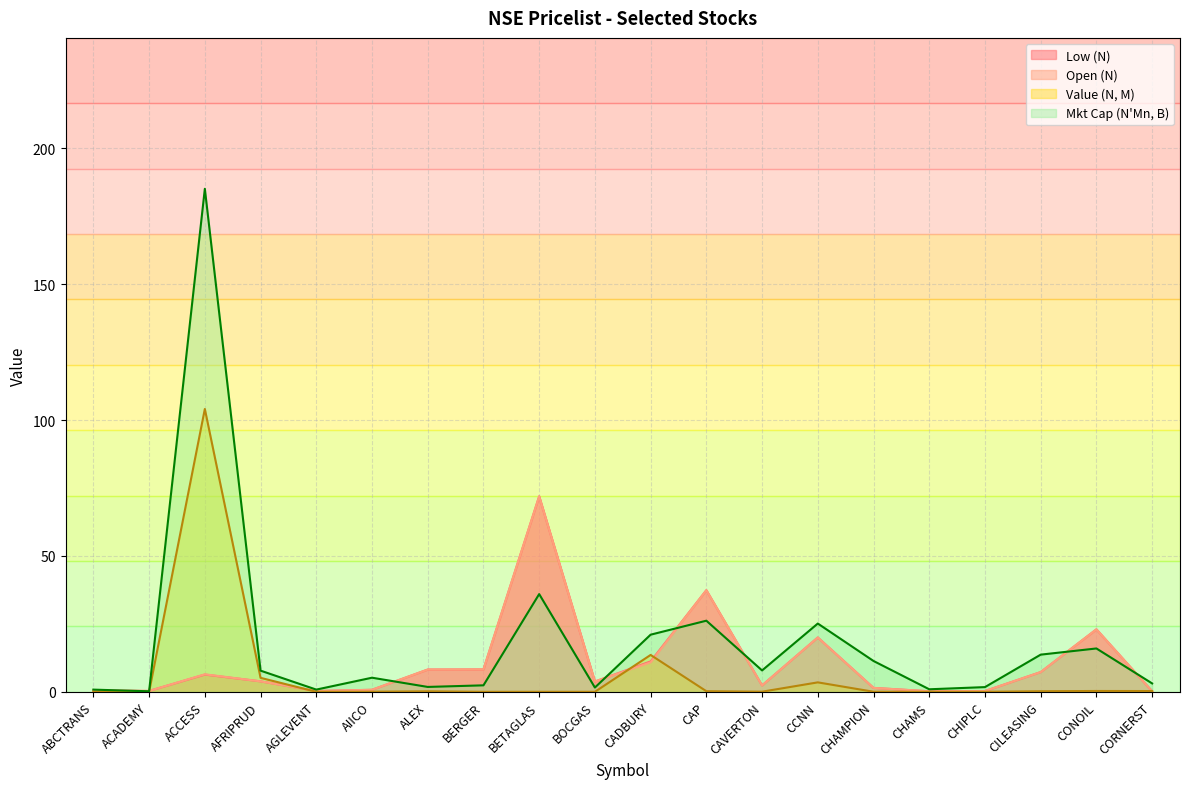

True or false: Mkt Cap (N'Mn) and Open (N) cross at least once.

True